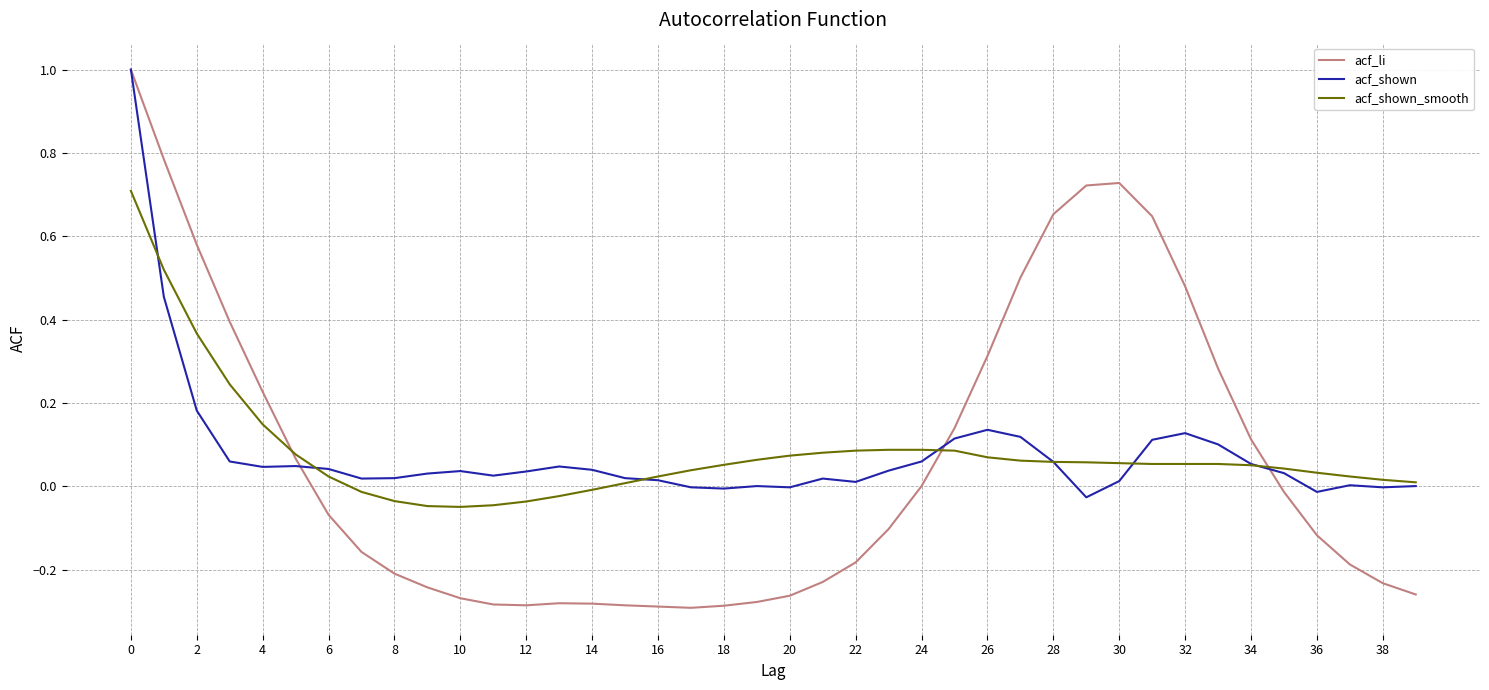

How many values in acf_shown_smooth are below zero?

8